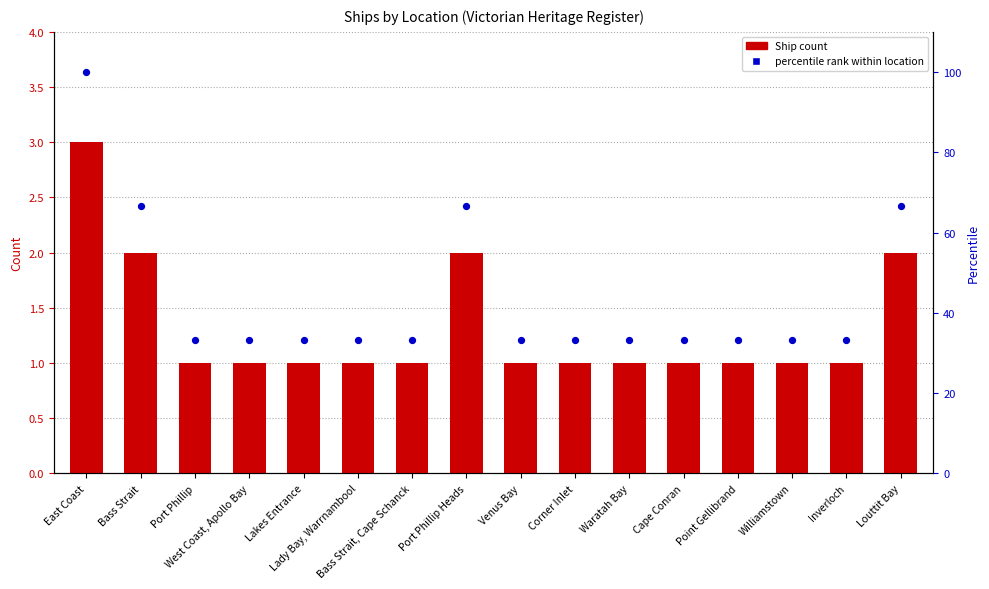

Which series has the largest Y range (max minus min)?

percentile rank within location